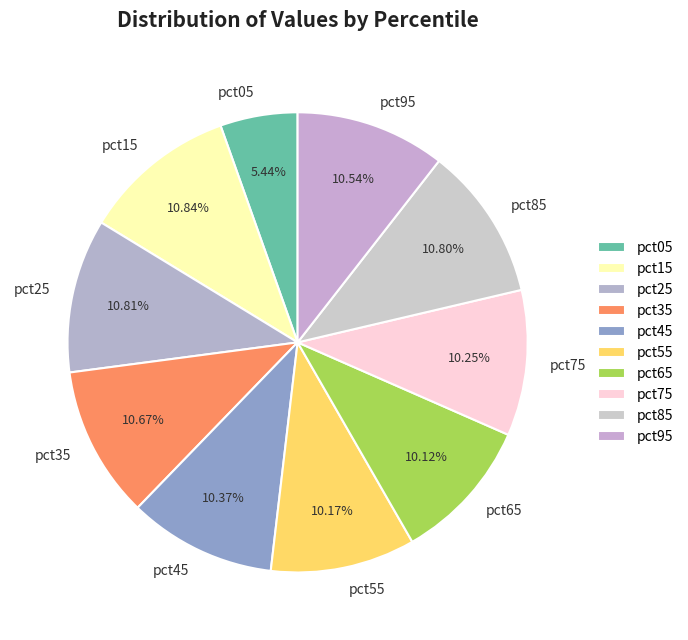

How much of the chart is everything except pct25?

89.2%